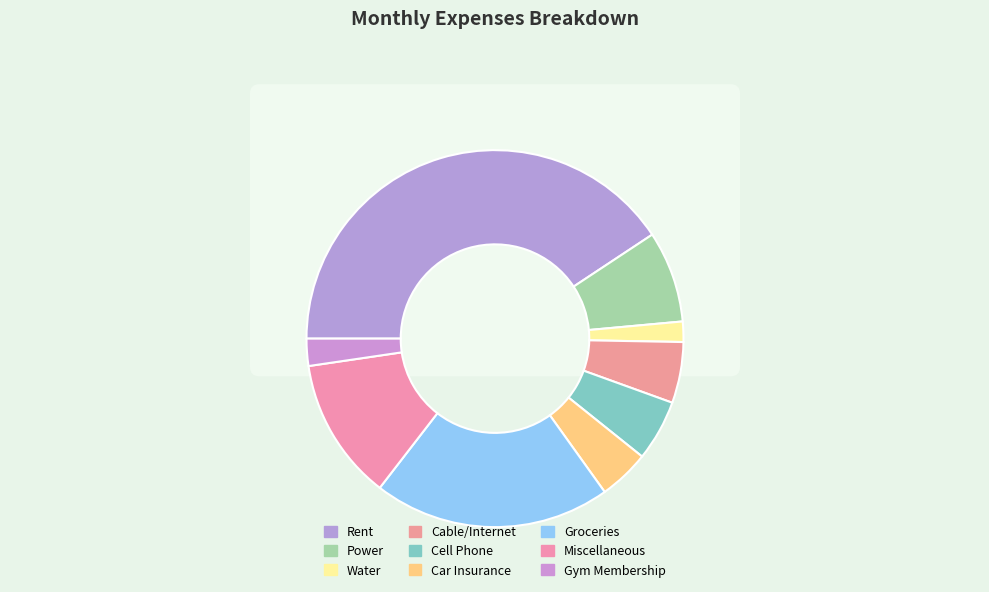

Is it true that Rent is 41% of the pie?

True